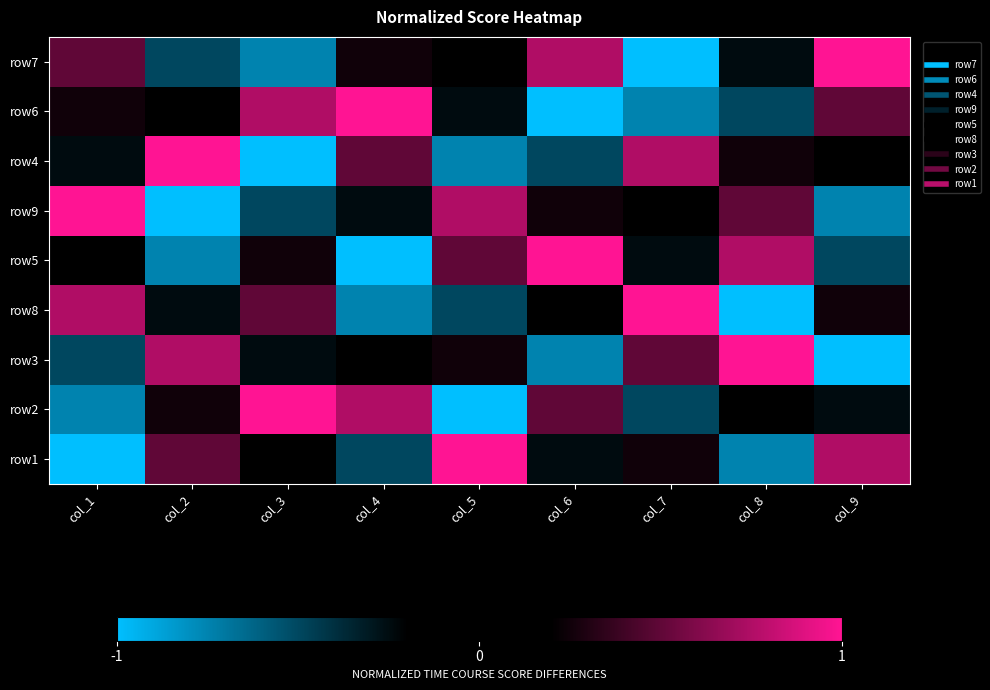

Reading right to left, what are all the values shown in this chart?

row7: col_9=1.0	col_8=-0.2	col_7=-1.0	col_6=0.8	col_5=0.0	col_4=0.2	col_3=-0.8	col_2=-0.5	col_1=0.5
row6: col_9=0.5	col_8=-0.5	col_7=-0.8	col_6=-1.0	col_5=-0.2	col_4=1.0	col_3=0.8	col_2=0.0	col_1=0.2
row4: col_9=0.0	col_8=0.2	col_7=0.8	col_6=-0.5	col_5=-0.8	col_4=0.5	col_3=-1.0	col_2=1.0	col_1=-0.2
row9: col_9=-0.8	col_8=0.5	col_7=0.0	col_6=0.2	col_5=0.8	col_4=-0.2	col_3=-0.5	col_2=-1.0	col_1=1.0
row5: col_9=-0.5	col_8=0.8	col_7=-0.2	col_6=1.0	col_5=0.5	col_4=-1.0	col_3=0.2	col_2=-0.8	col_1=0.0
row8: col_9=0.2	col_8=-1.0	col_7=1.0	col_6=0.0	col_5=-0.5	col_4=-0.8	col_3=0.5	col_2=-0.2	col_1=0.8
row3: col_9=-1.0	col_8=1.0	col_7=0.5	col_6=-0.8	col_5=0.2	col_4=0.0	col_3=-0.2	col_2=0.8	col_1=-0.5
row2: col_9=-0.2	col_8=0.0	col_7=-0.5	col_6=0.5	col_5=-1.0	col_4=0.8	col_3=1.0	col_2=0.2	col_1=-0.8
row1: col_9=0.8	col_8=-0.8	col_7=0.2	col_6=-0.2	col_5=1.0	col_4=-0.5	col_3=0.0	col_2=0.5	col_1=-1.0